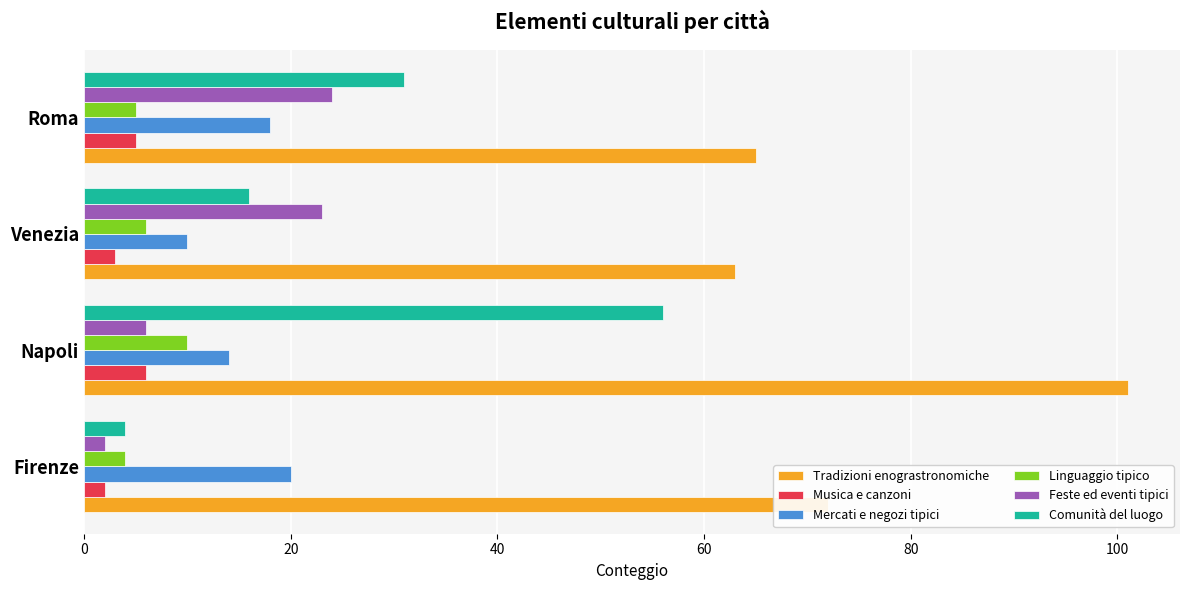

What is the highest value of the Feste ed eventi tipici series?

24